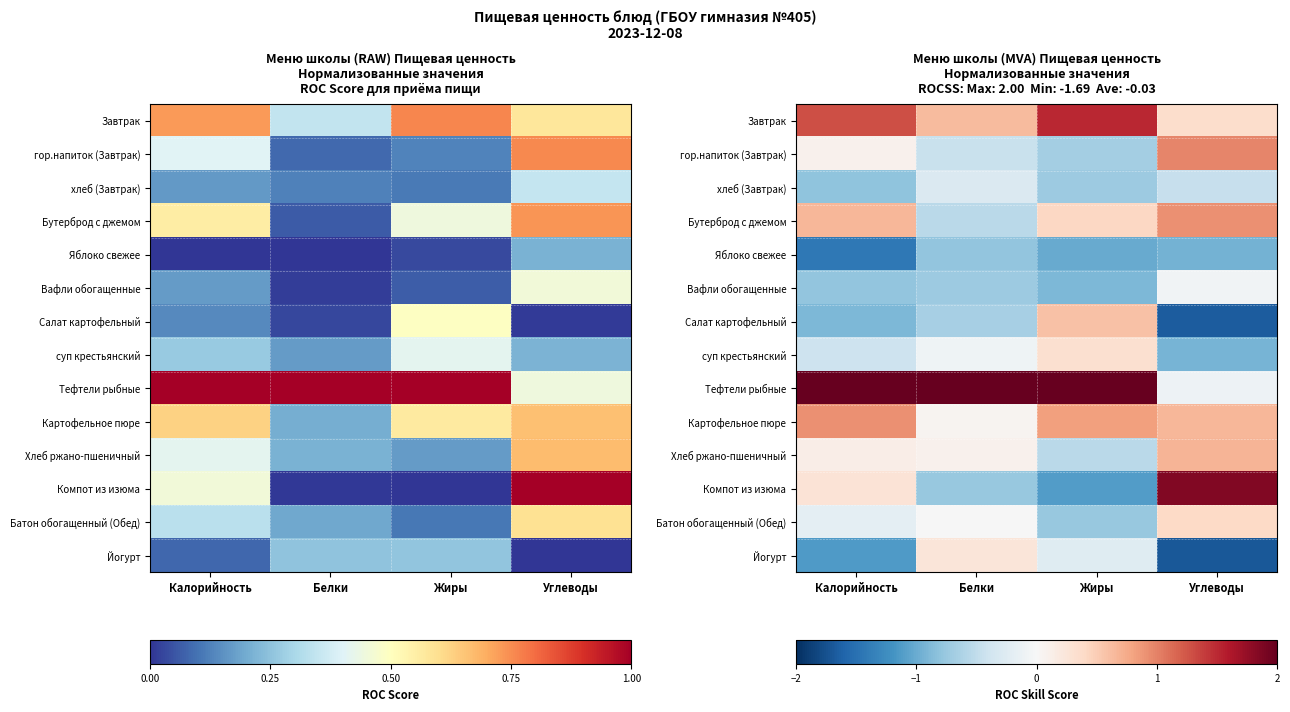

At which category is the sum across all series the highest?

Углеводы